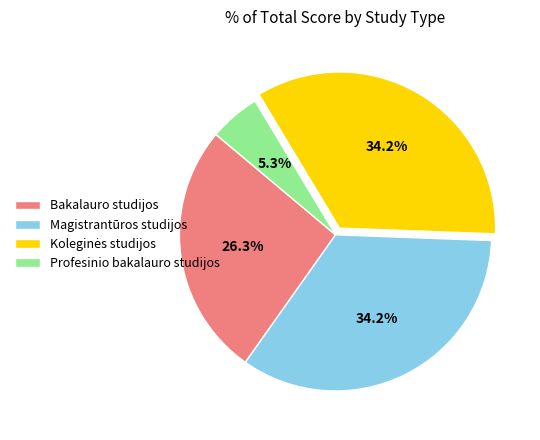

Count the number of slices in the pie.

4